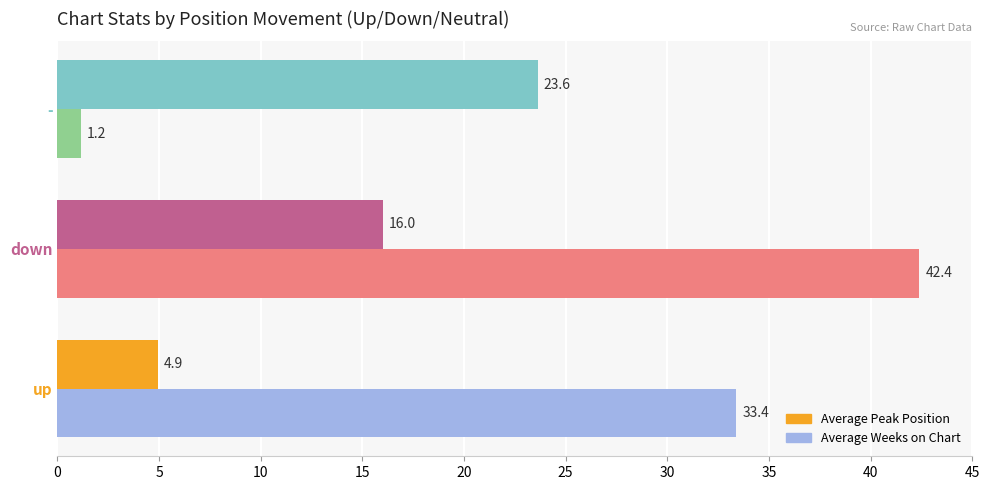

True or false: Average Weeks on Chart has a value of 45.9 at up.

False